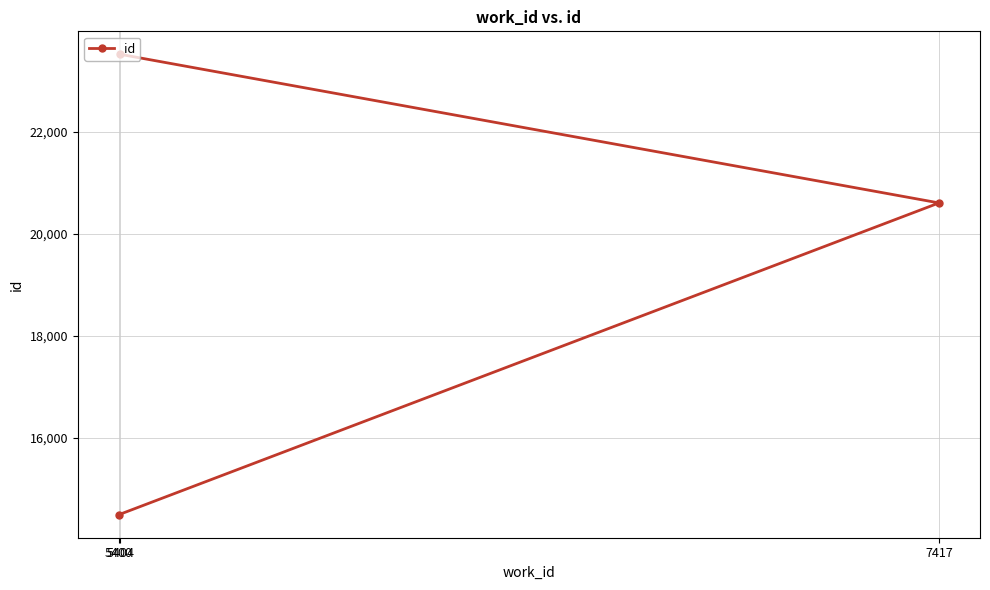

What is the difference between the second highest and minimum values?

6113